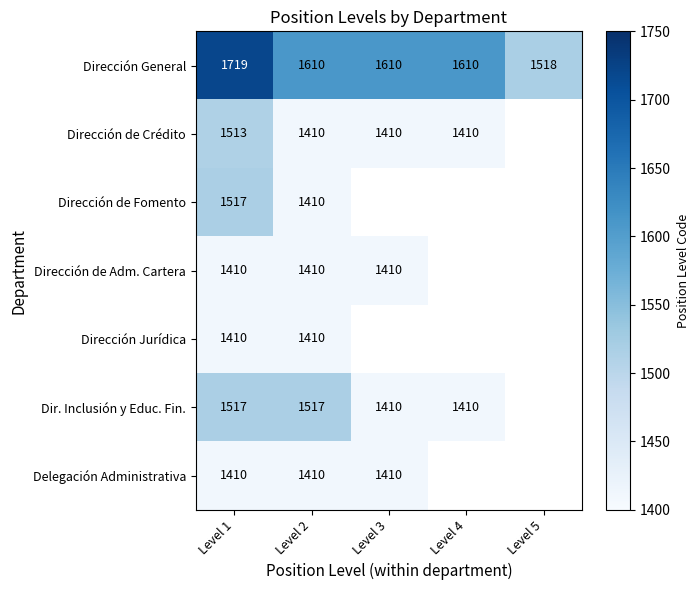

What is the spread (max minus min) of values at Level 2?

200